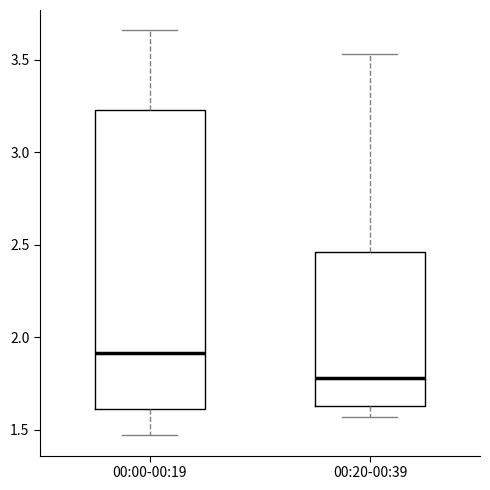

Comparing the boxes themselves (not the whiskers), which one is the tallest?

00:00-00:19